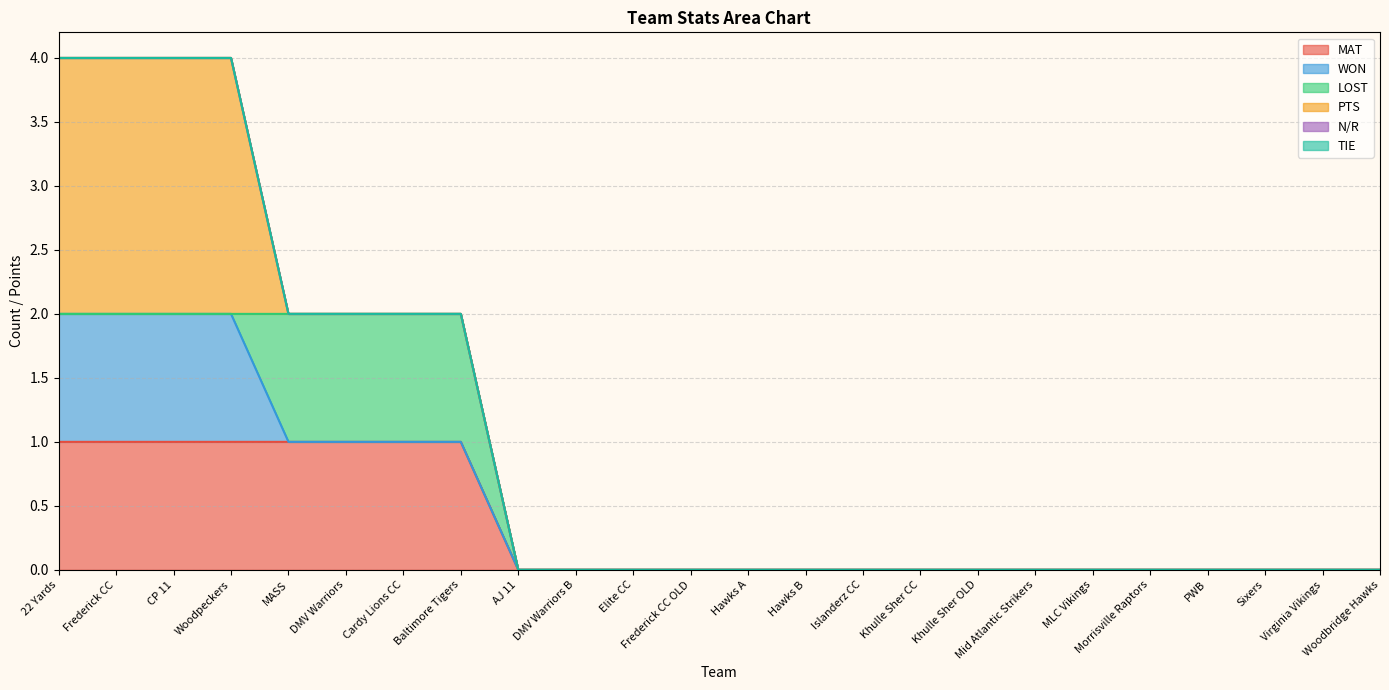

Is the value of N/R at Khulle Sher OLD greater than the value of MAT at CP 11?

No